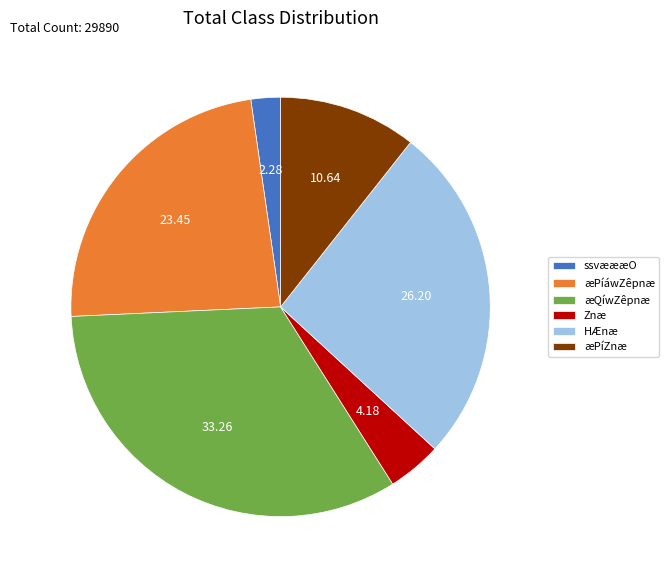

Is the sum of æPíáwZêpnæ and HÆnæ greater than half?

No